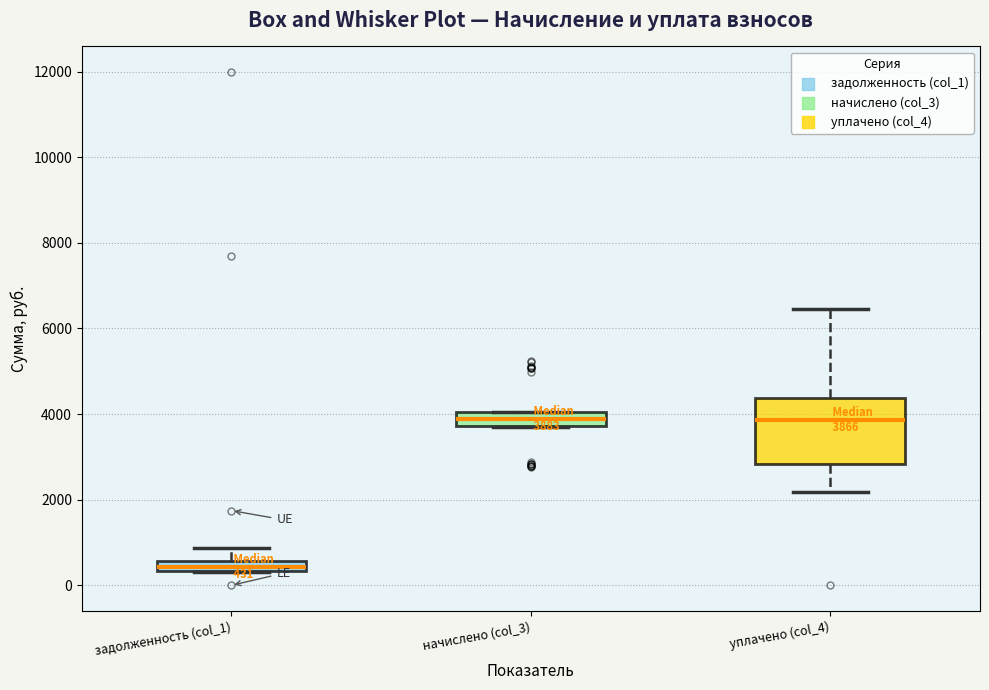

Which box is the tallest, from its lower edge to its upper edge?

уплачено (col_4)